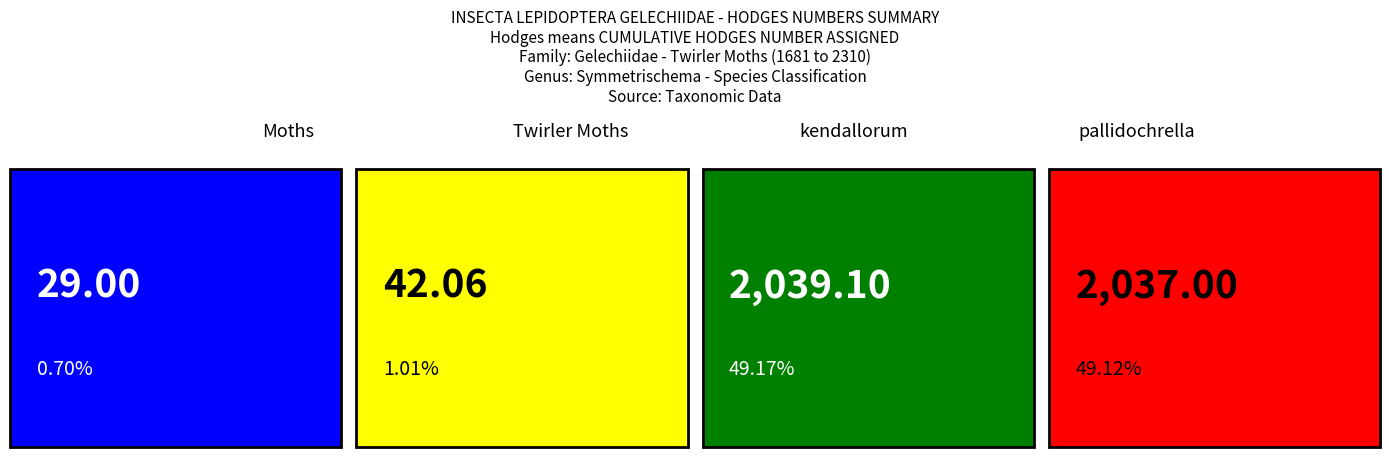

The chart shows a value of 2743.7 at pallidochrella. True or false?

False